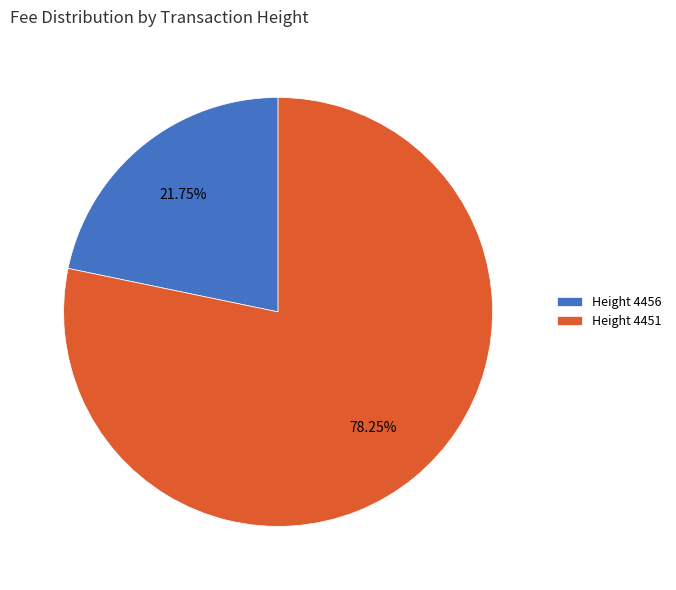

Combined, do Height 4451 and Height 4456 account for over 50%?

Yes